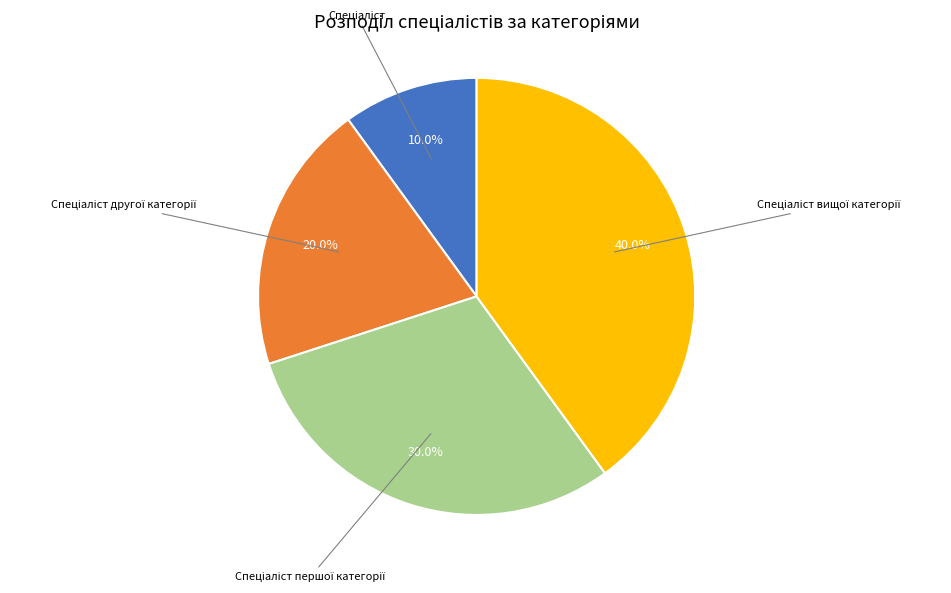

Is there a majority slice in this chart?

No